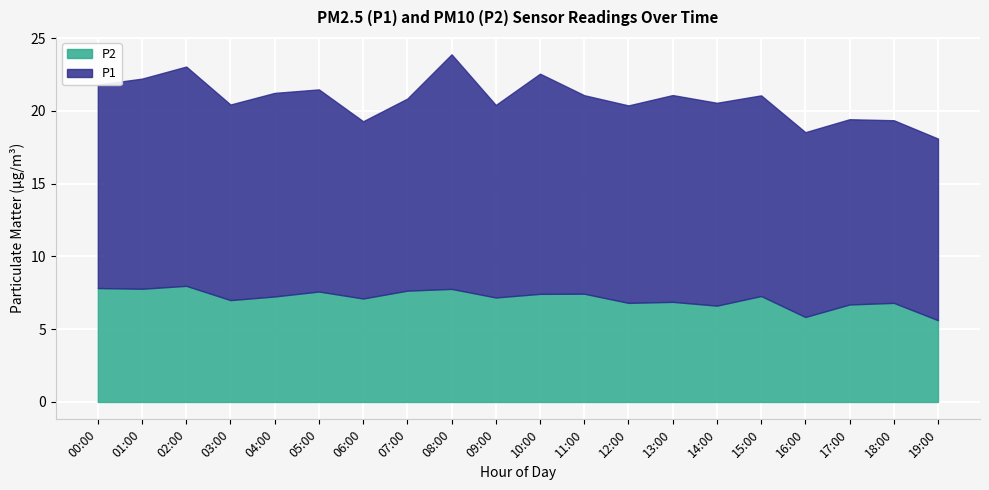

What is the total value across all series at 15:00?

21.1